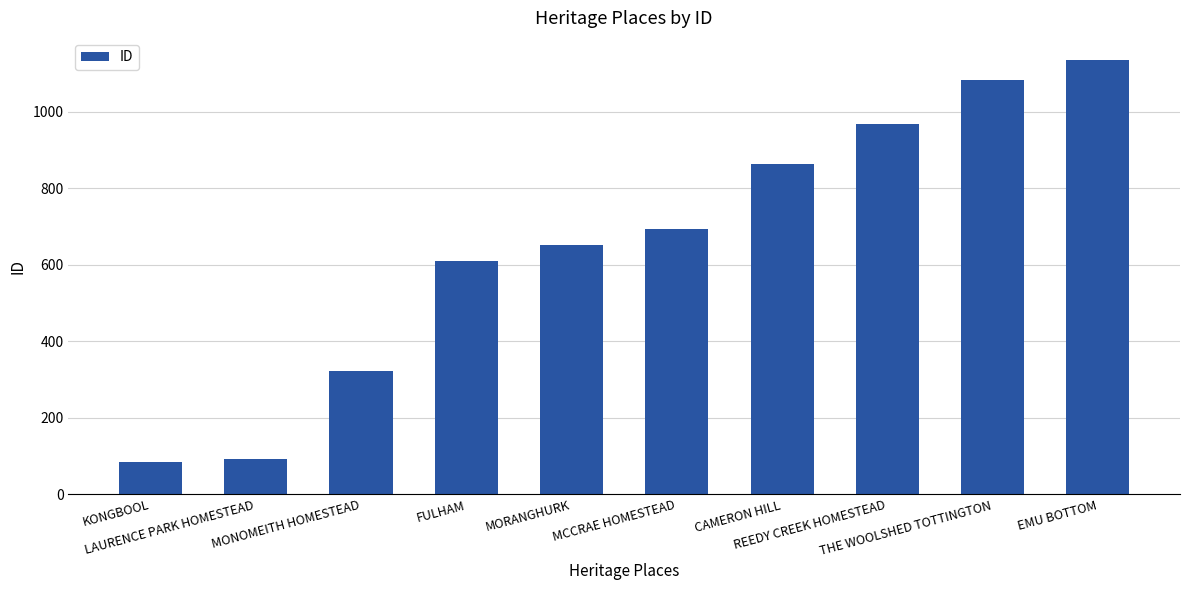

Approximately how many times larger is the value at LAURENCE PARK HOMESTEAD compared to KONGBOOL?

1.1